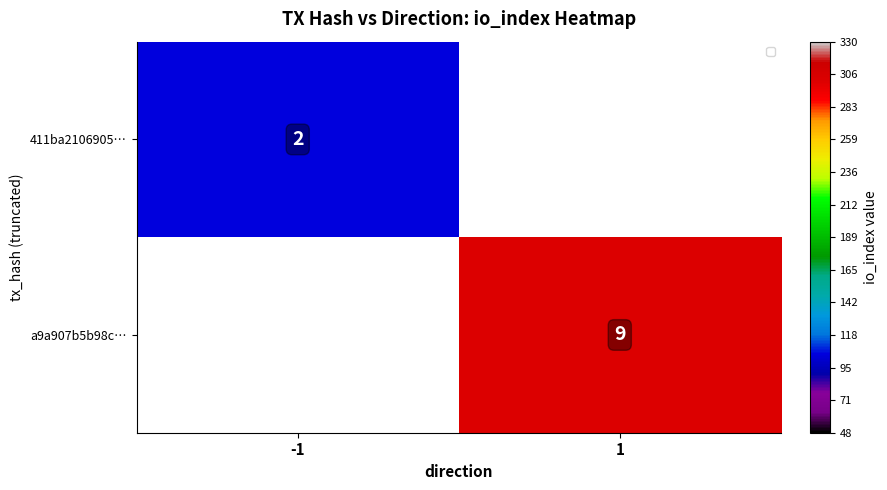

Is it true that a9a907b5b98c… equals 5 at 1?

False